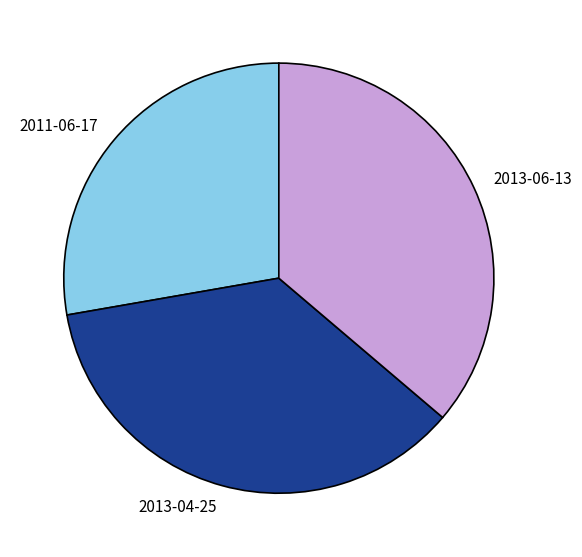

Which category has the smallest portion of the pie?

2011-06-17